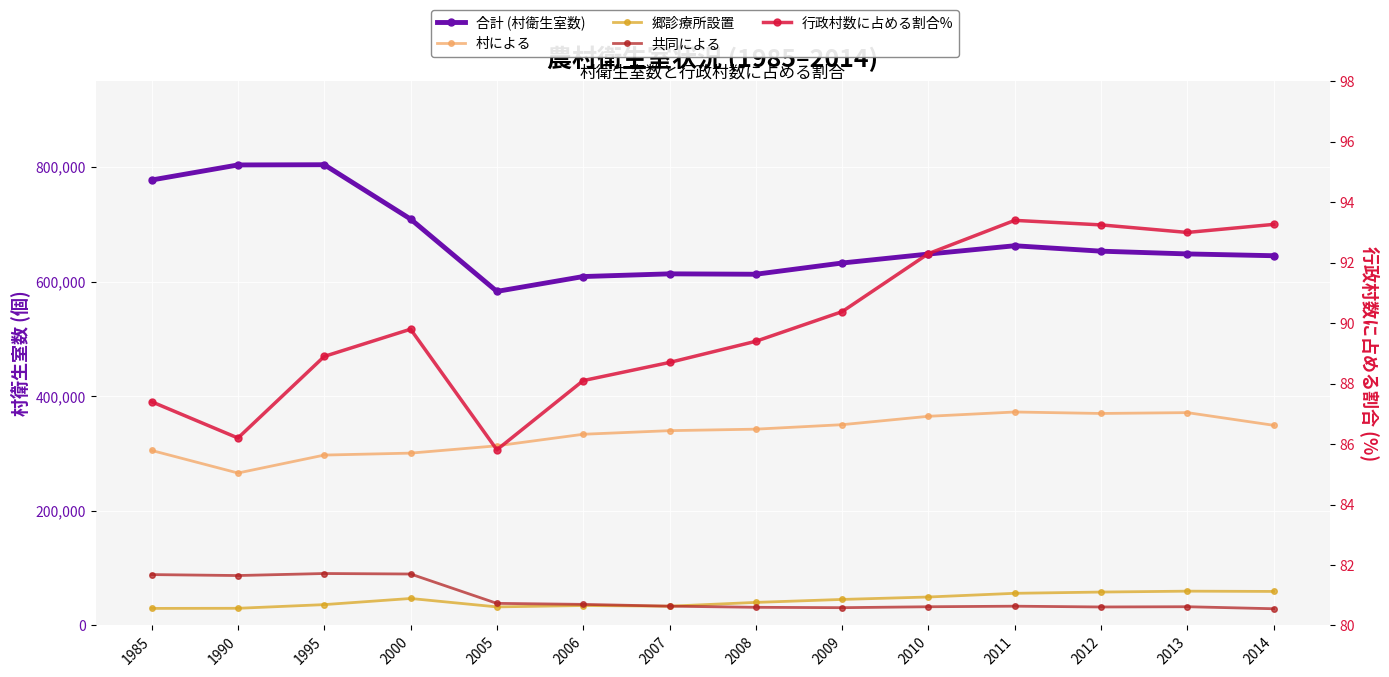

Which has a higher value, 2009 or 2000?

2000